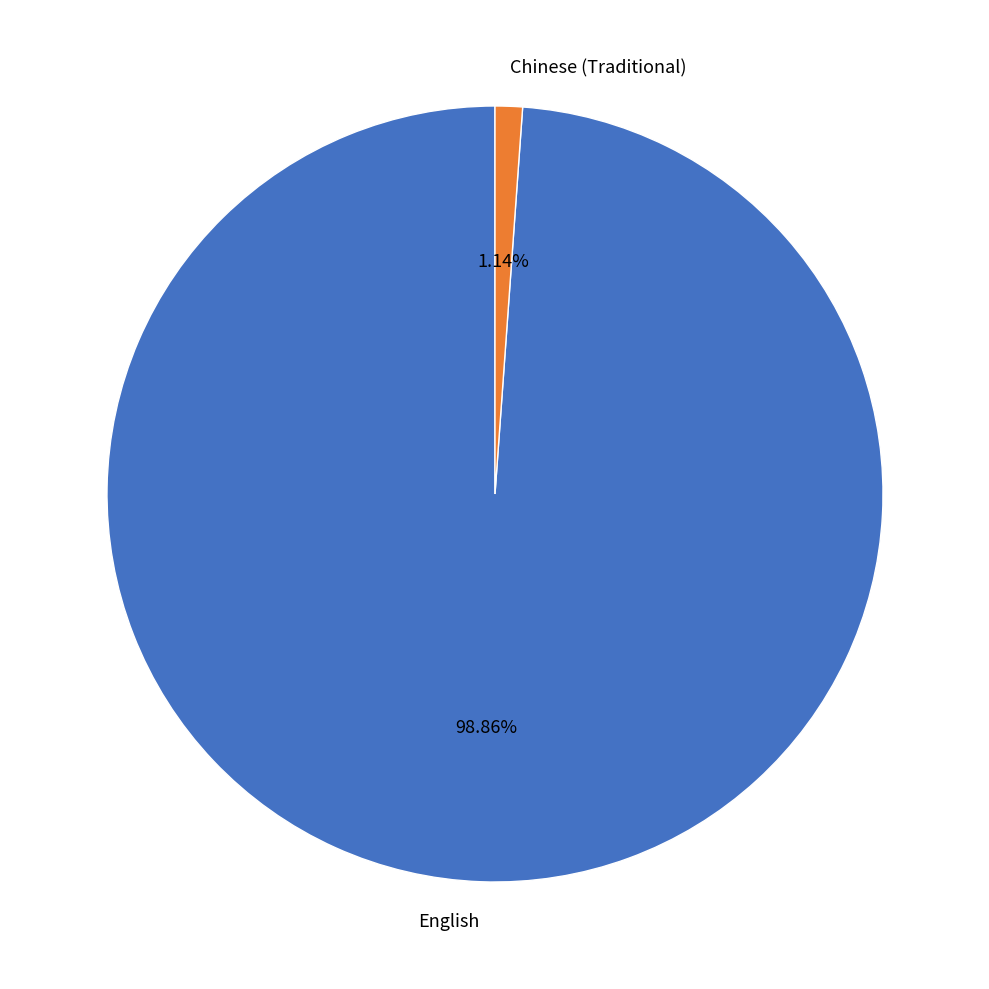

Which has a higher value, Chinese (Traditional) or English?

English